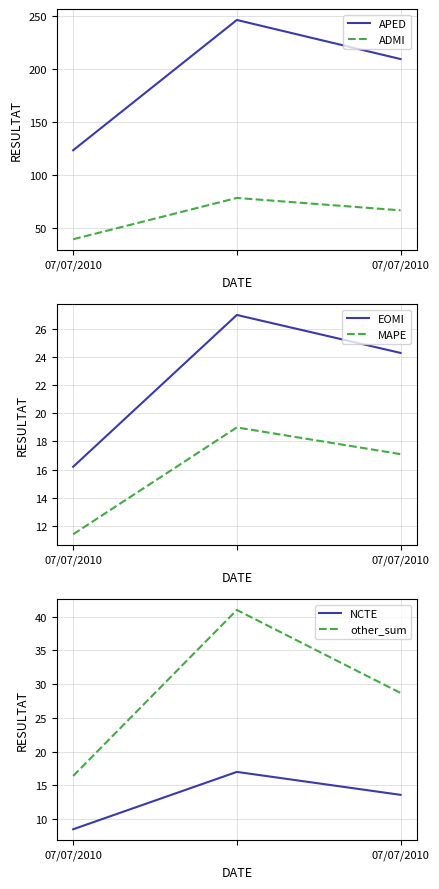

What is the label of the 3rd point from the right?

07/07/2010